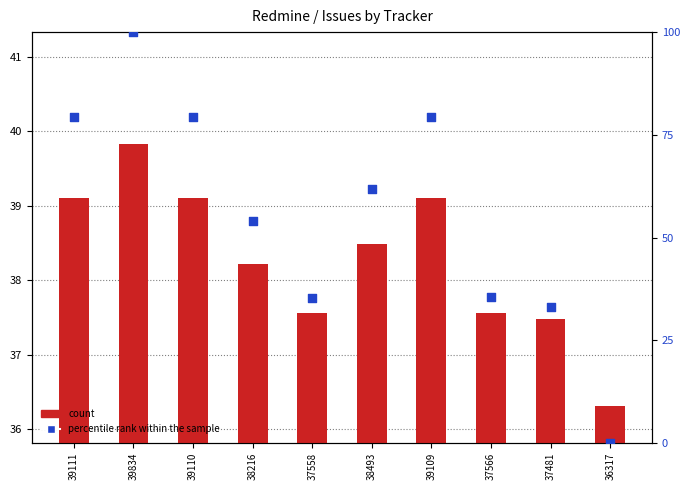

What is the total value across all series at 37558?

72.8